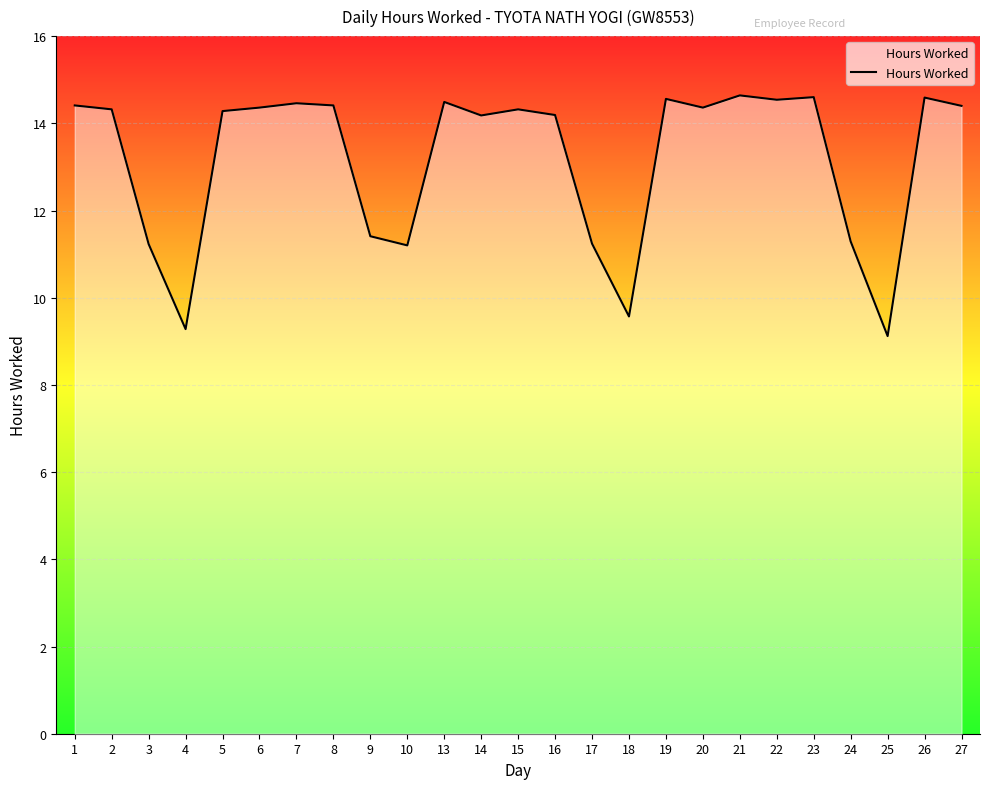

The value at 19 is 14.6. True or false?

True